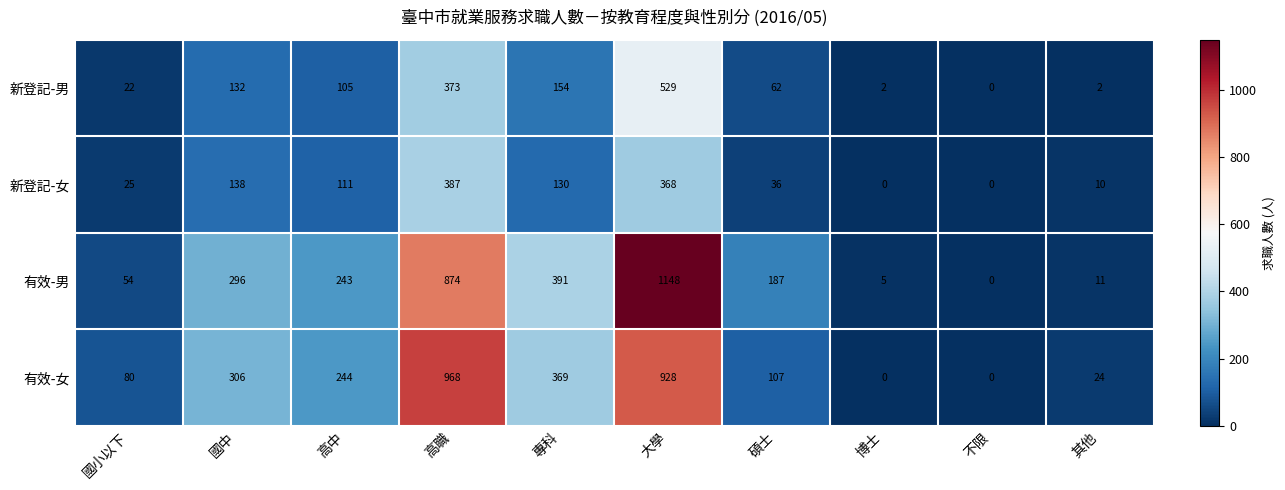

What is the difference between the maximum and second lowest values in the 新登記-女 series?

387